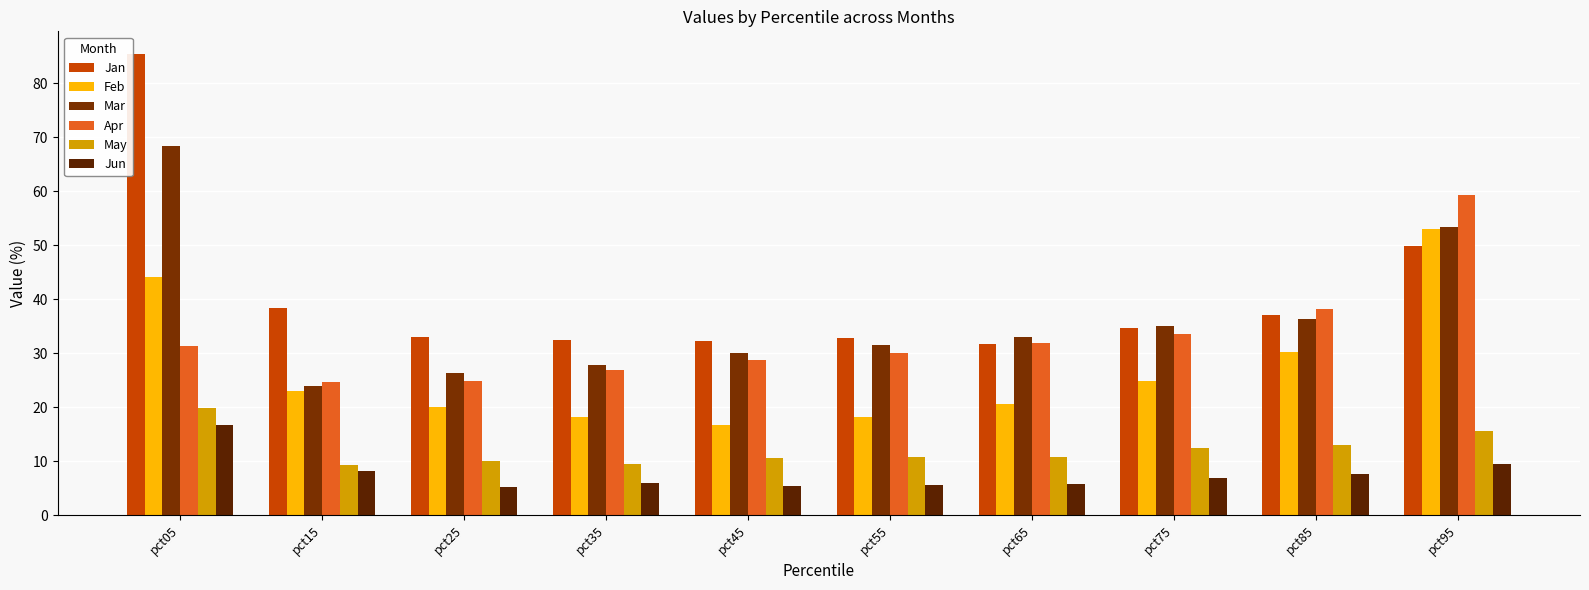

What is the value of the Feb bar at the 10th from the left?

53.0